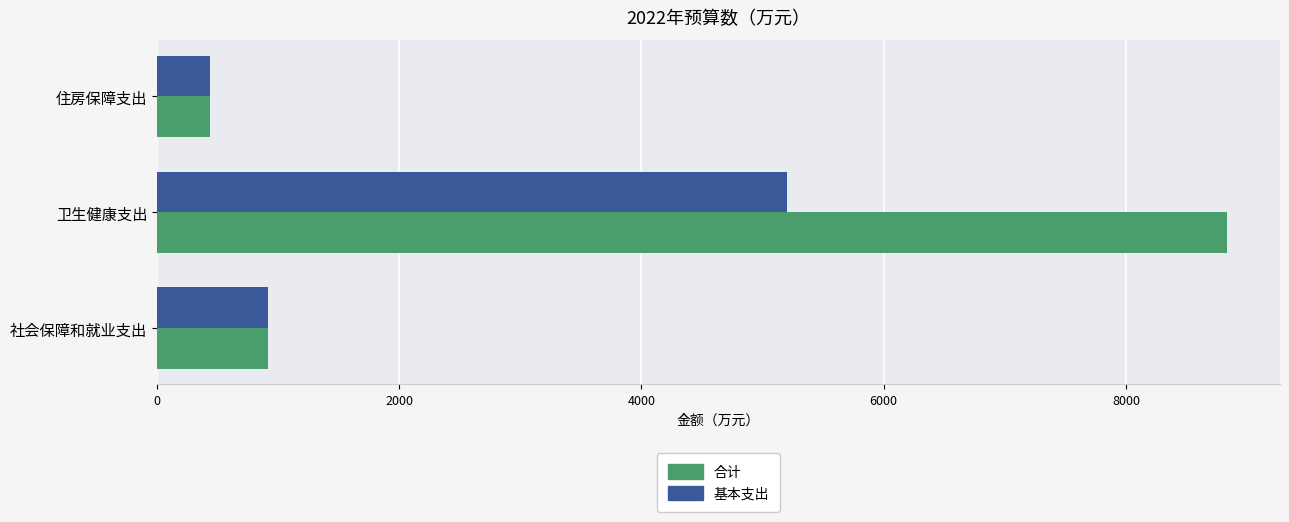

What value does the 基本支出 series have at 社会保障和就业支出?

915.2